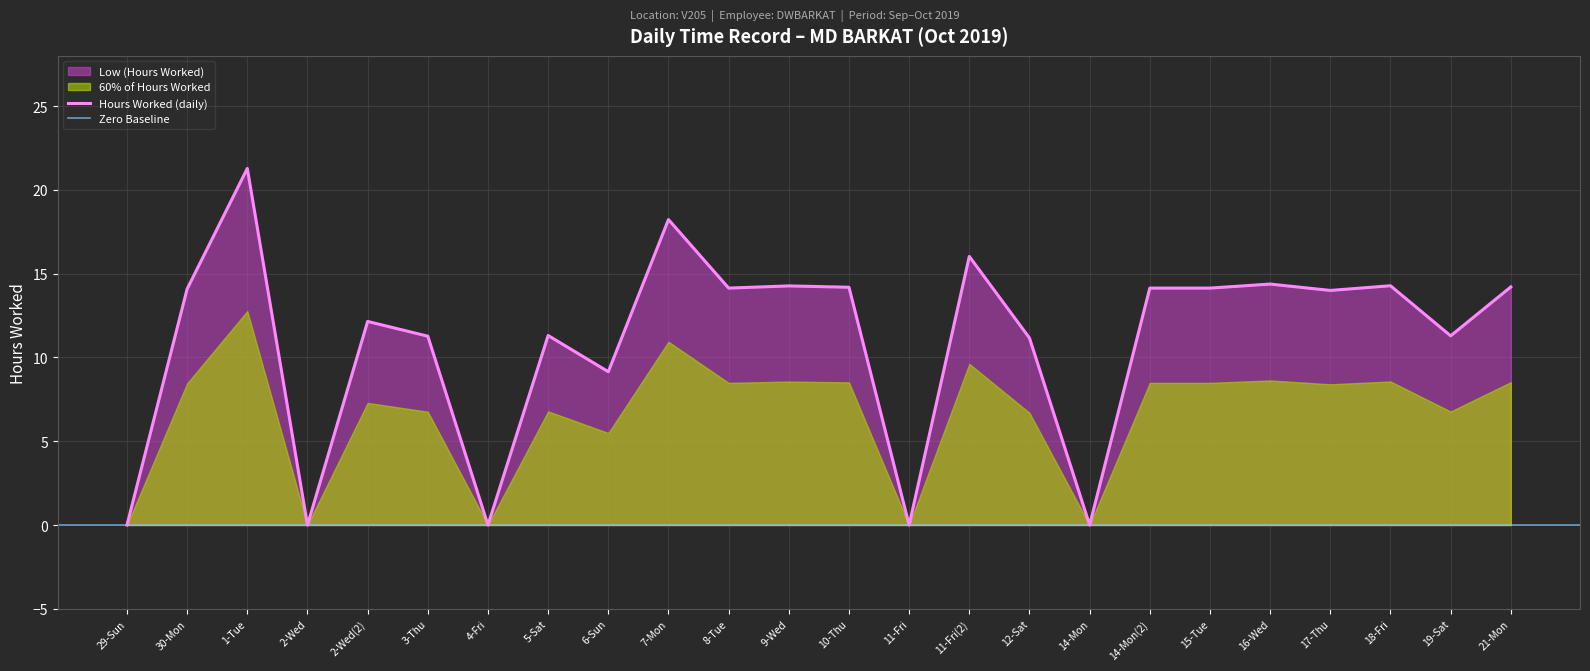

Reading left to right, list all the values displayed in this chart.

0.0	14.1	21.3	0.0	12.2	11.3	0.0	11.3	9.2	18.2	14.1	14.3	14.2	0.0	16.0	11.2	0.0	14.1	14.1	14.4	14.0	14.3	11.3	14.2